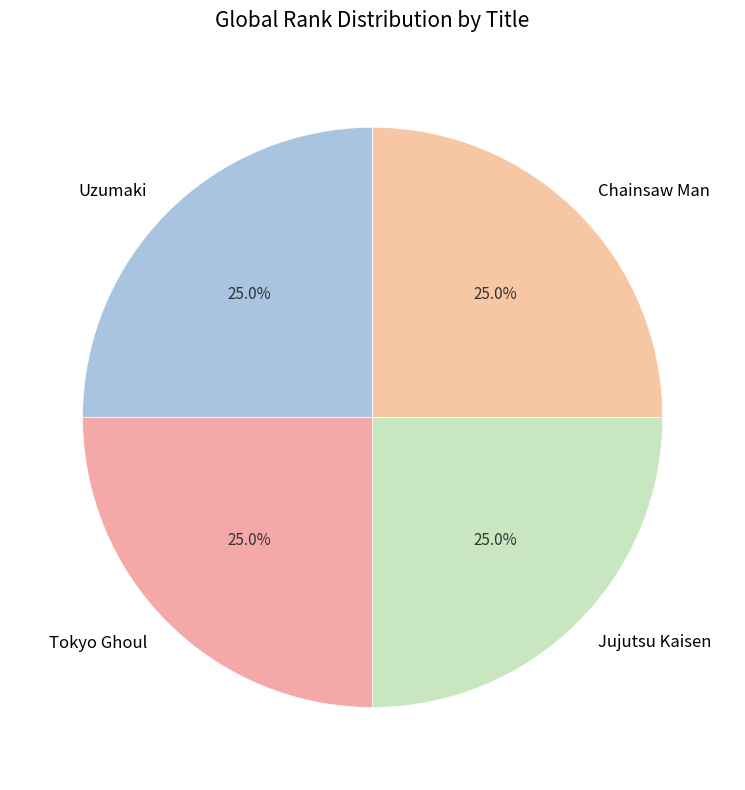

Does Chainsaw Man represent more than half of the total?

No